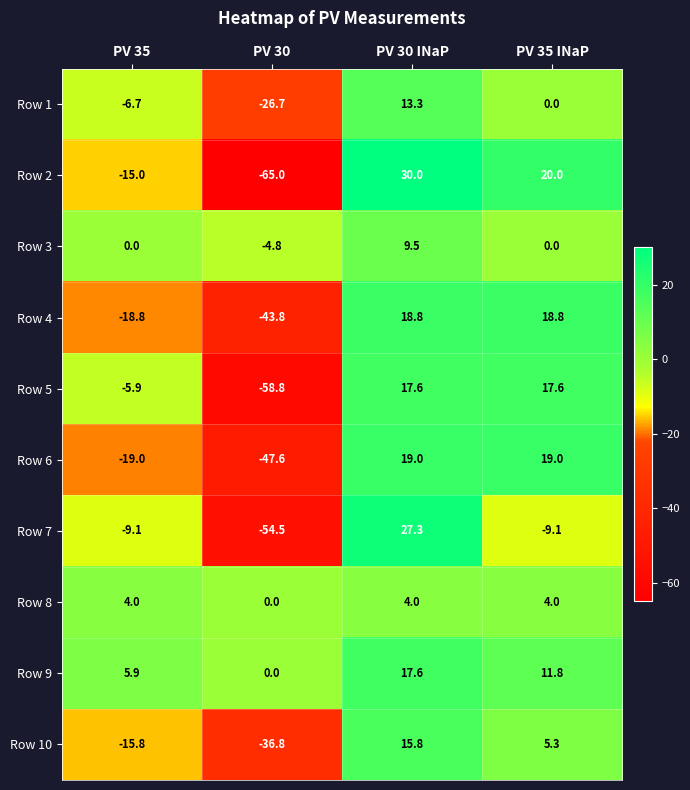

At which category is the sum across all series the highest?

PV 30 INaP